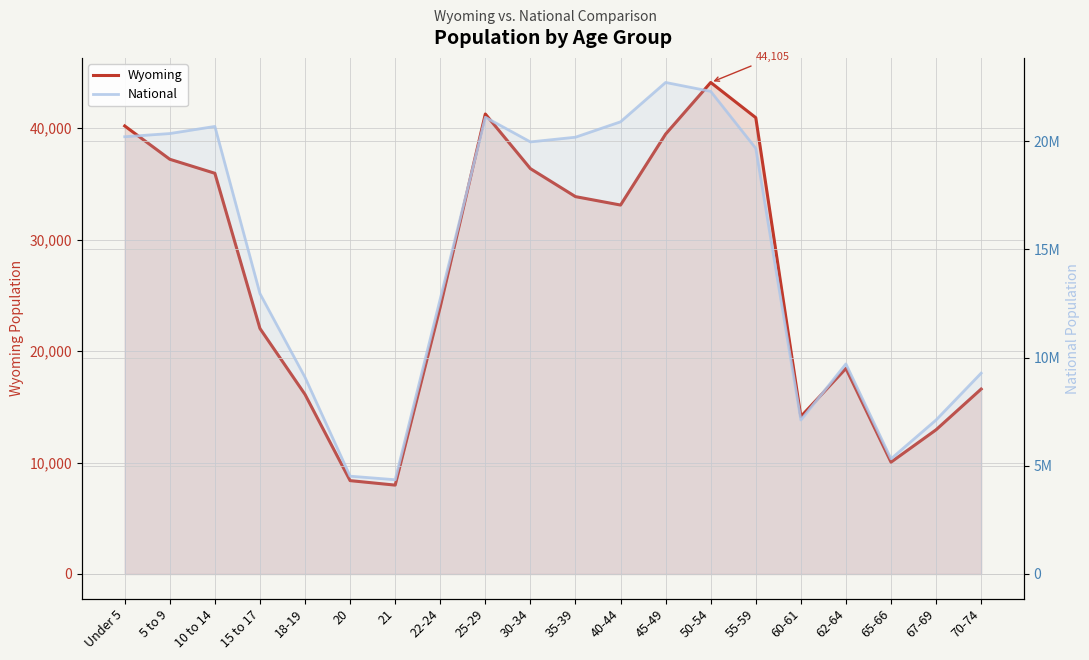

How many data points in National are above 19664805?

9